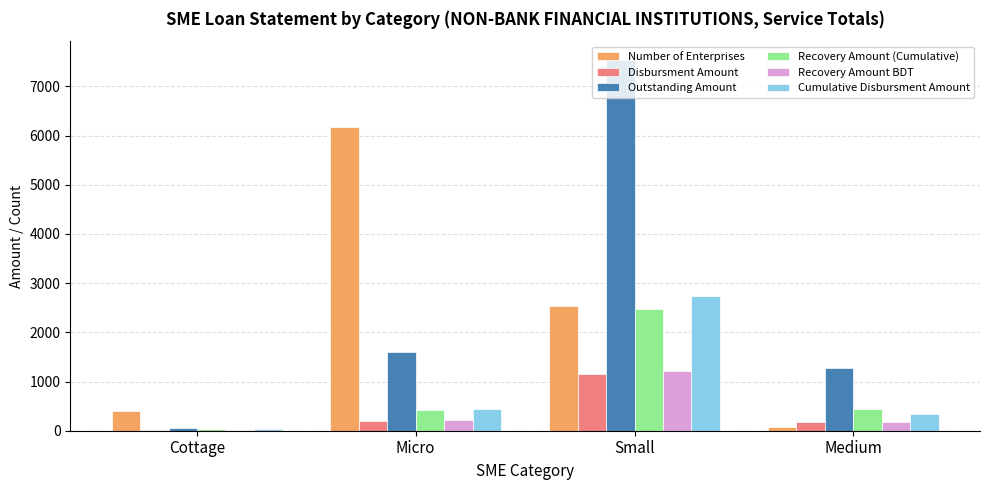

Between Cottage and Medium, which series saw the biggest shift?

Outstanding Amount